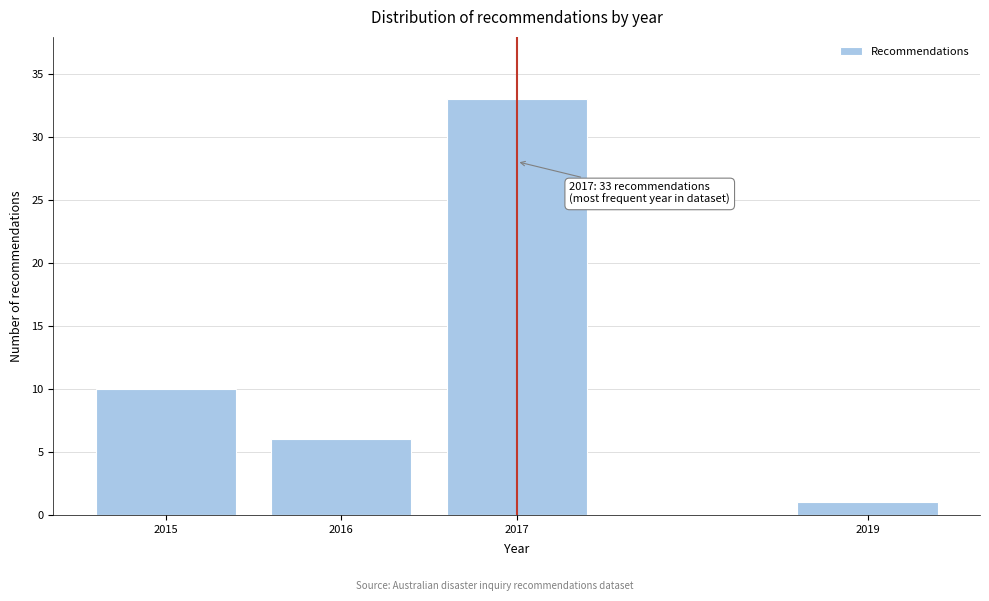

Reading left to right, transcribe all the data shown in this chart.

10	6	33	1